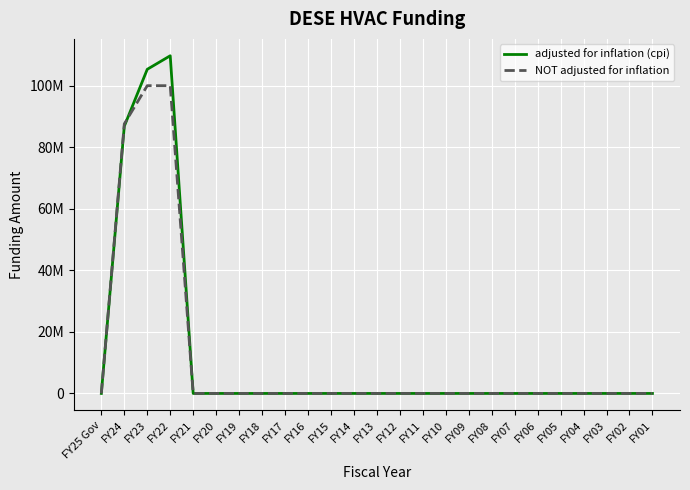

Does the chart display data point markers on the line(s)?

No